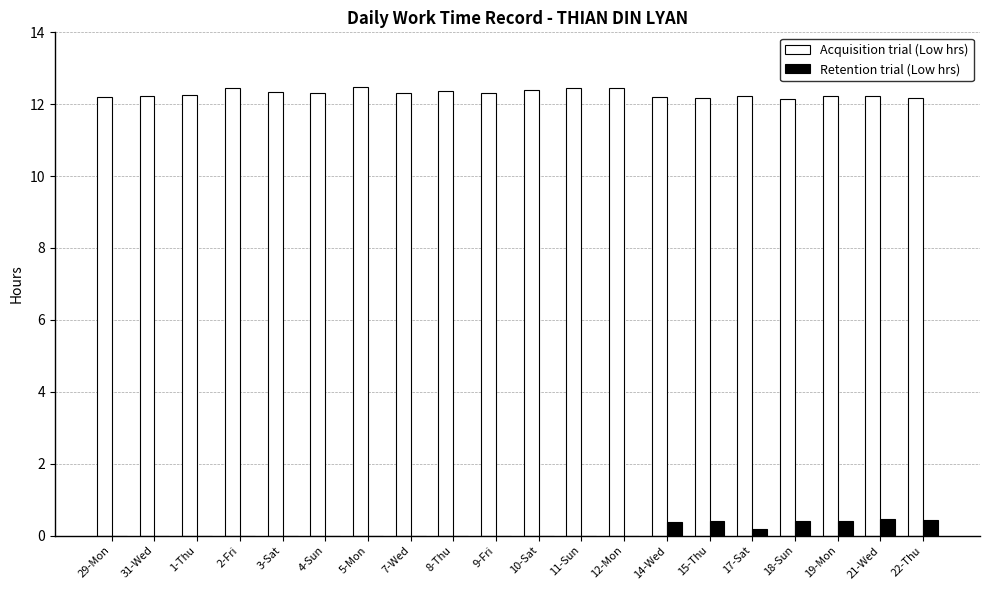

What is the highest value of the Acquisition trial (Low hrs) series?

12.5